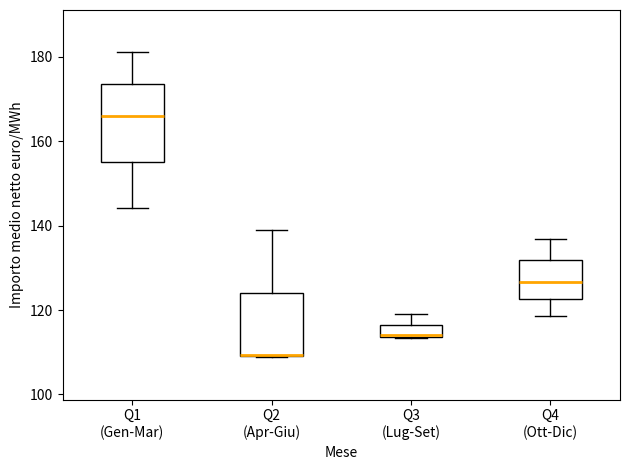

Which box is the tallest, from its lower edge to its upper edge?

Q1 (Gen-Mar)